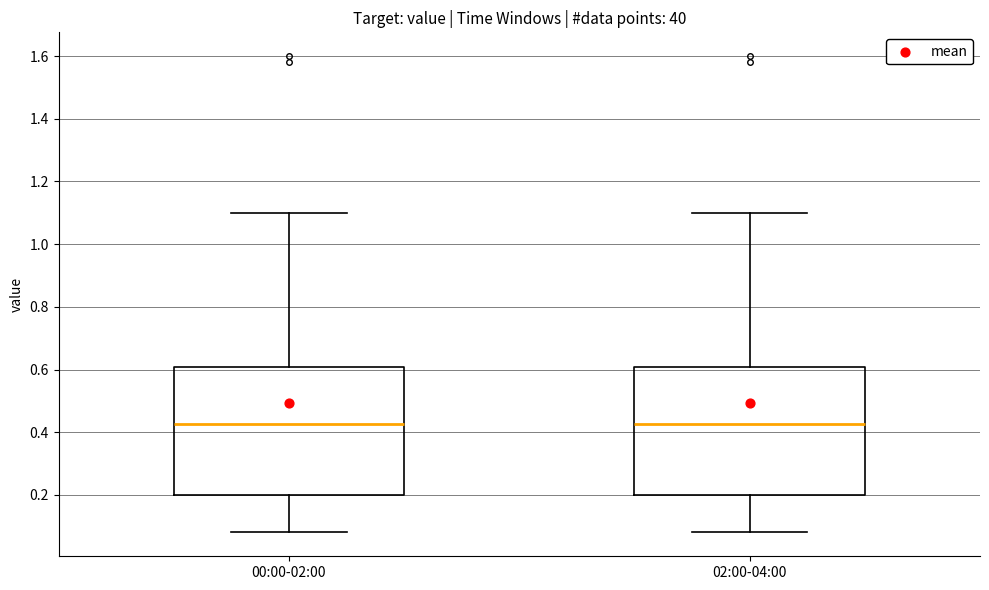

Reading left to right, read every box against the y-axis: the position of its median line, the range the box covers, and the ends of its whiskers. The values are not printed on the chart, so give them approximately, as read against the axis.

00:00-02:00: median 0.42, box 0.20 to 0.60, whiskers 0.08 to 1.10
02:00-04:00: median 0.42, box 0.20 to 0.60, whiskers 0.08 to 1.10